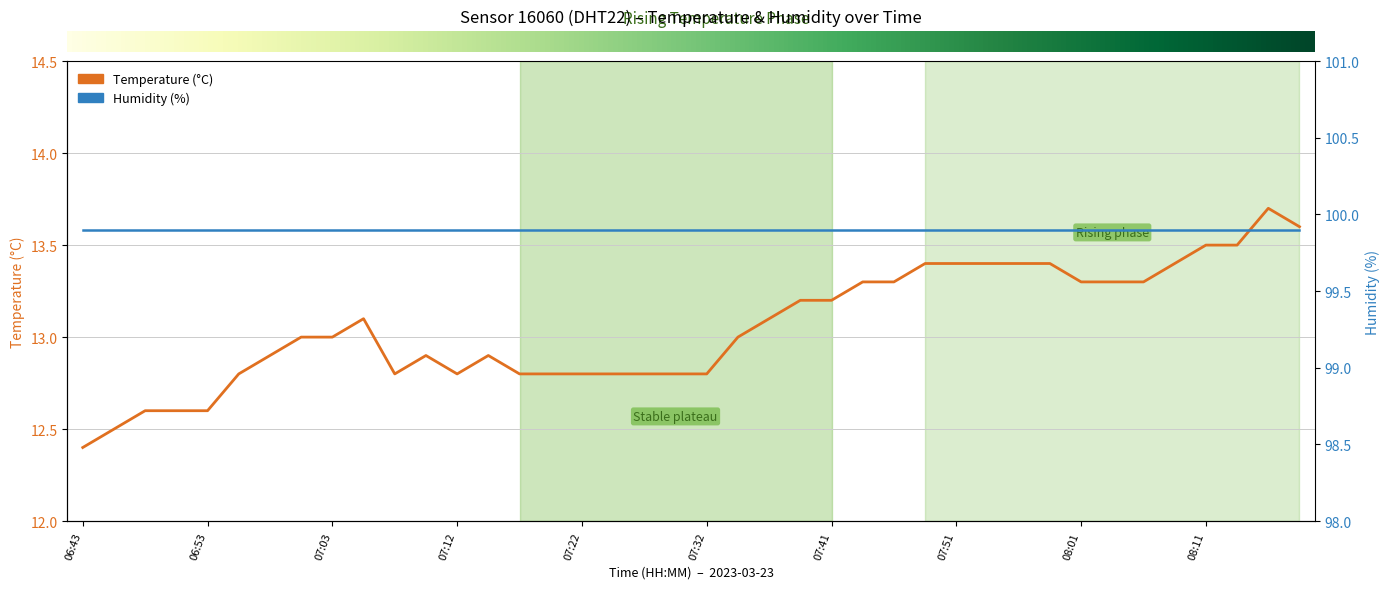

How many lines are shown in the chart?

2